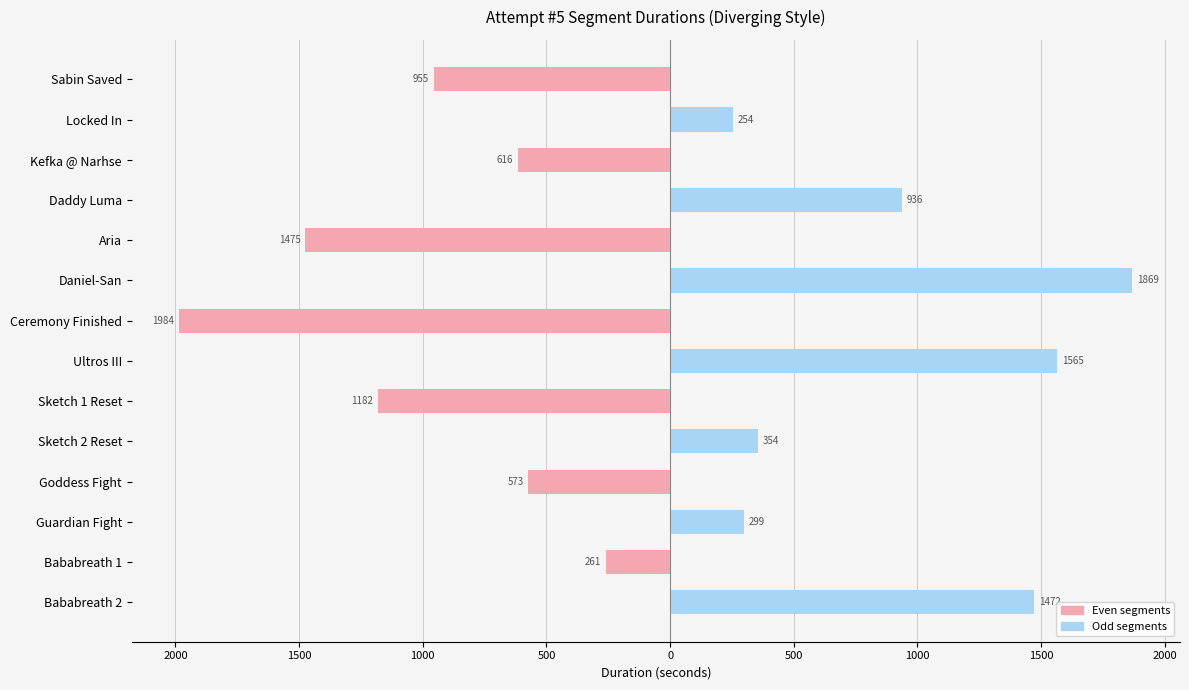

What are all the series names shown in the legend?

Left (even segments), Right (odd segments)